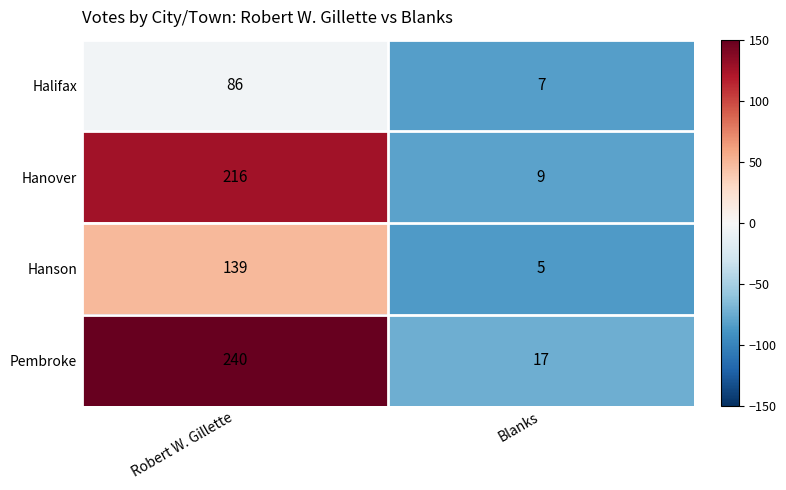

What is the difference between the Pembroke values at Robert W. Gillette and Blanks?

223